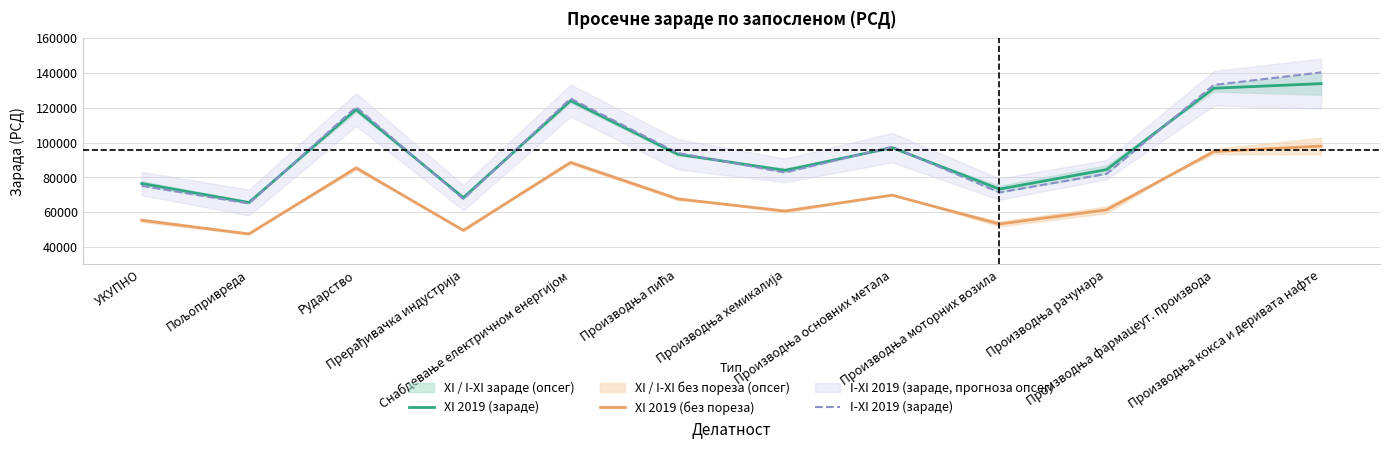

True or false: XI 2019 (зараде) and XI 2019 (без пореза) cross at least once.

False